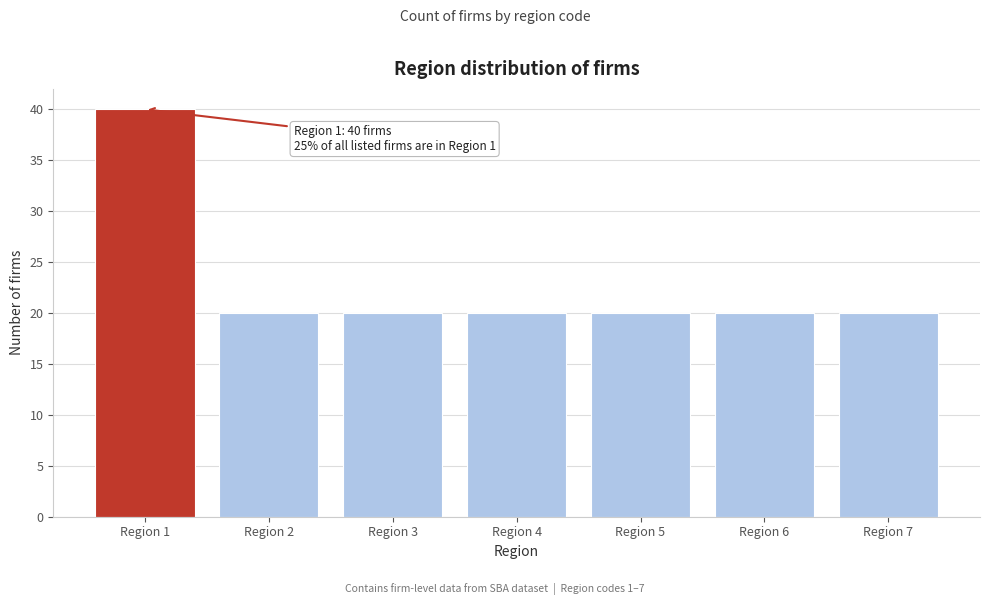

Which range on the x-axis has the tallest bar?

0.5 to 1.5